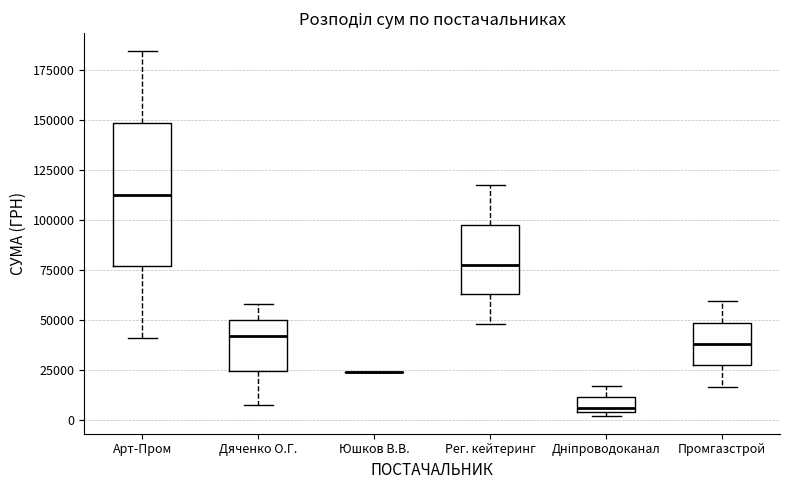

Where does the lower whisker of the box for Арт-Пром end on the y-axis? The values are not printed on the chart, so give them approximately, as read against the axis.

40000